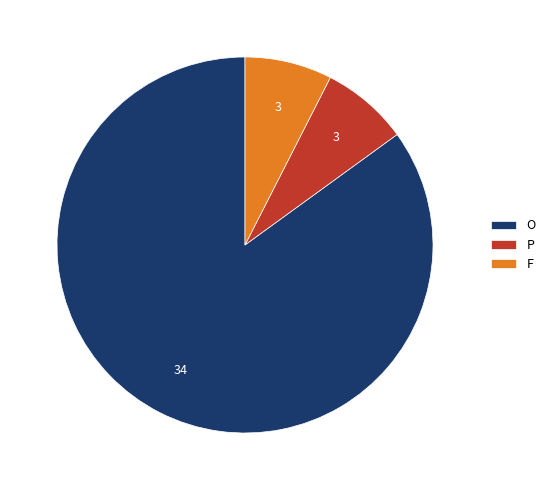

Does P represent more than half of the total?

No